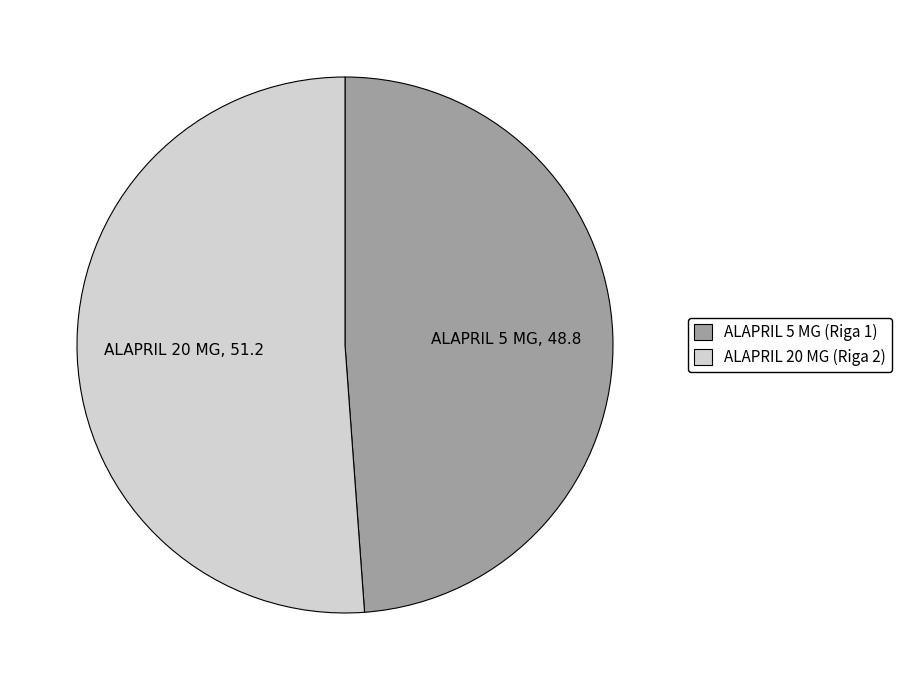

Does any single category account for the majority?

Yes